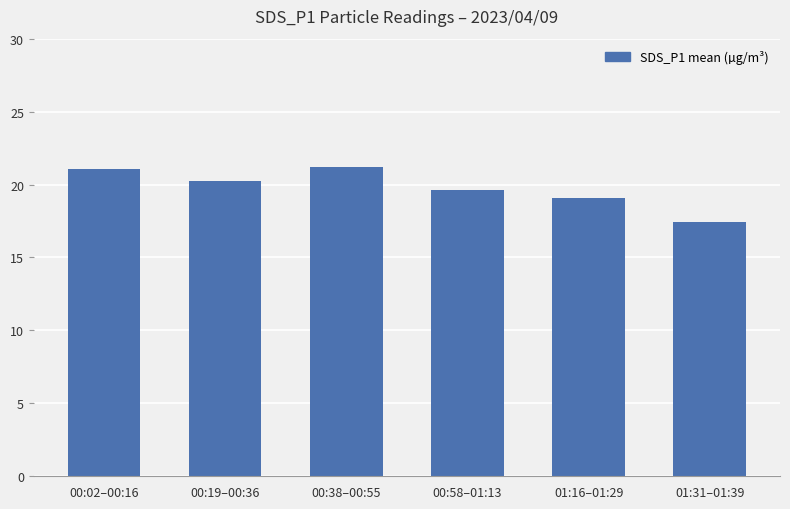

What is the label of the 3rd bar from the left?

00:38–00:55